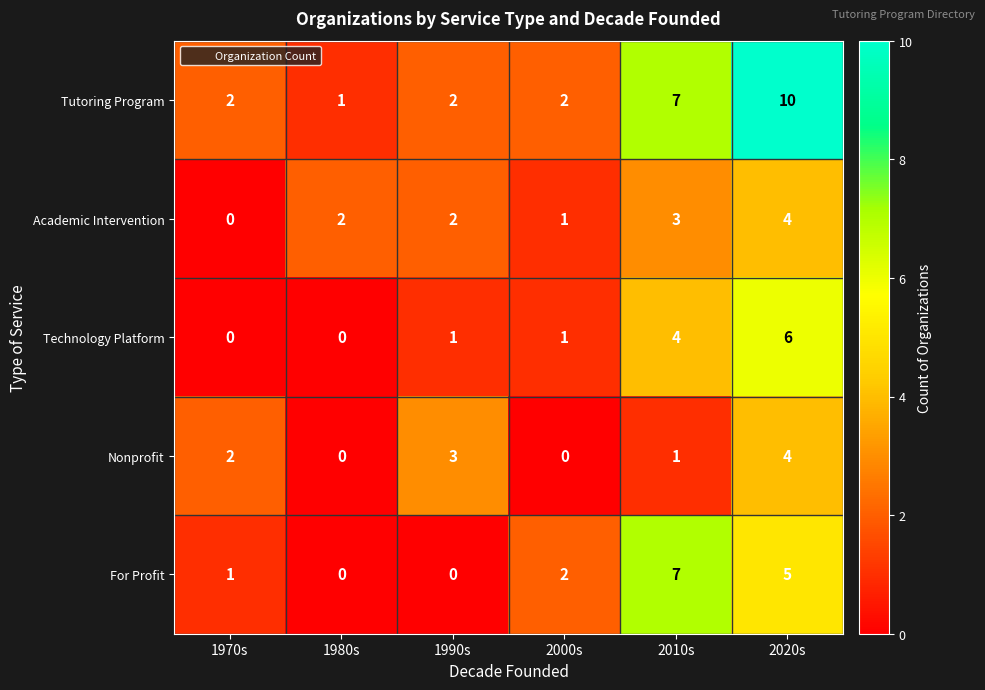

What is the maximum value shown in the chart?

10